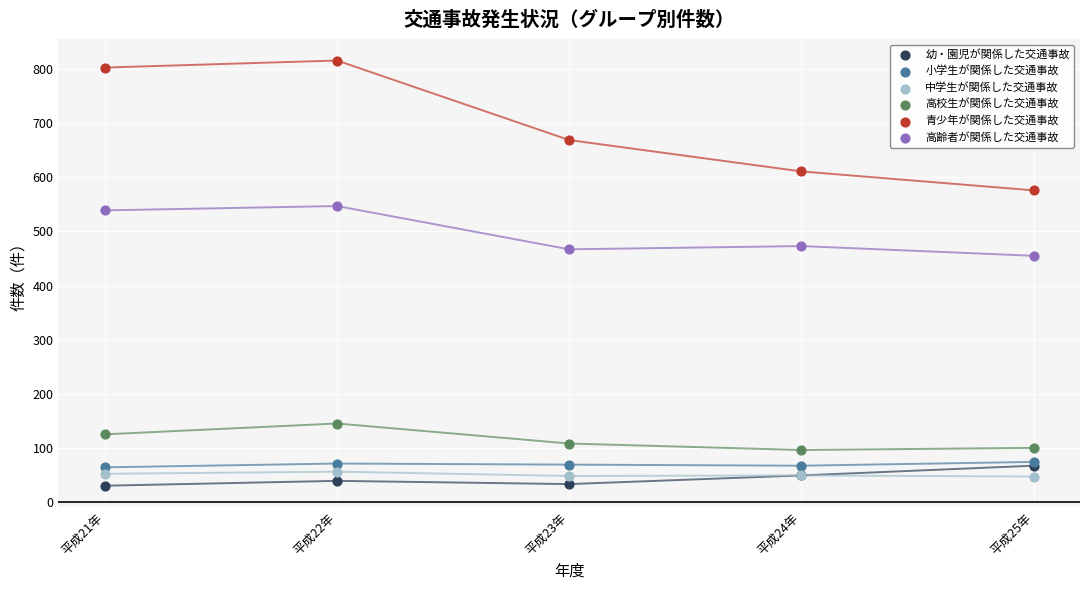

Across all series, what Y value is closest to 423?

455